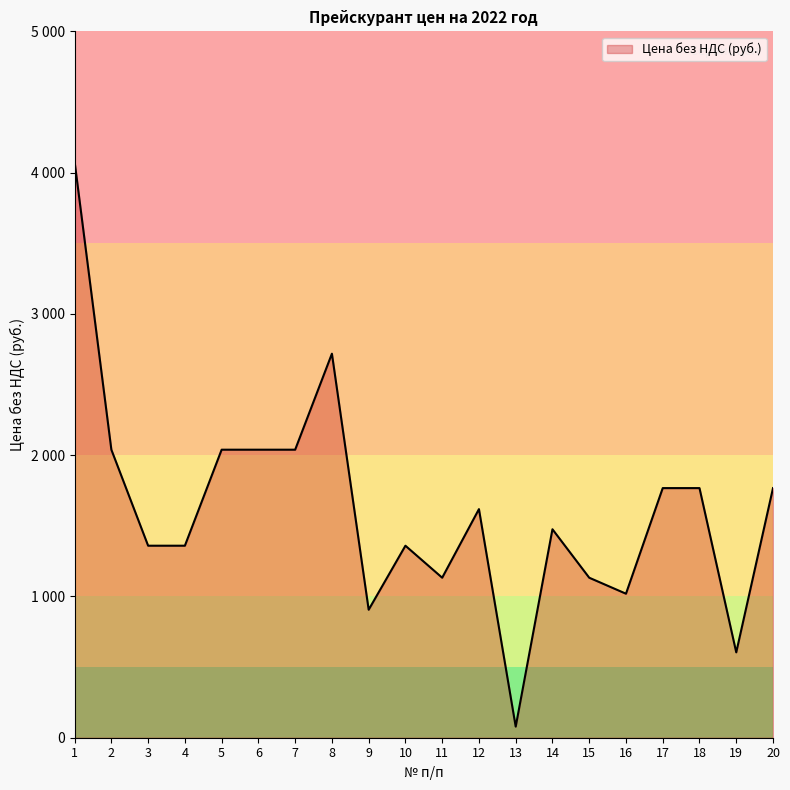

Does the chart display data point markers on the line(s)?

No